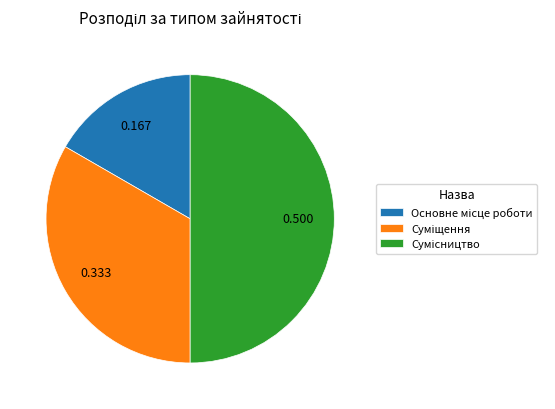

What percentage is the Суміщення slice, to the nearest percent?

33%